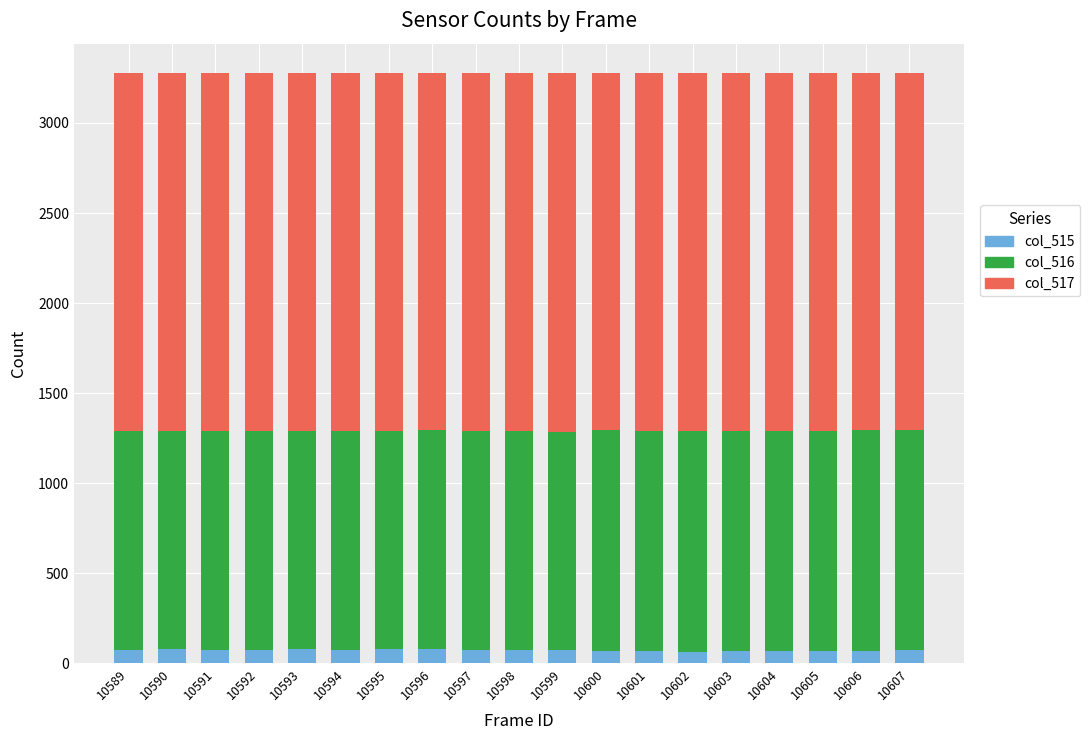

What is the sum of the col_515 values at 10593 and 10606?

145.1